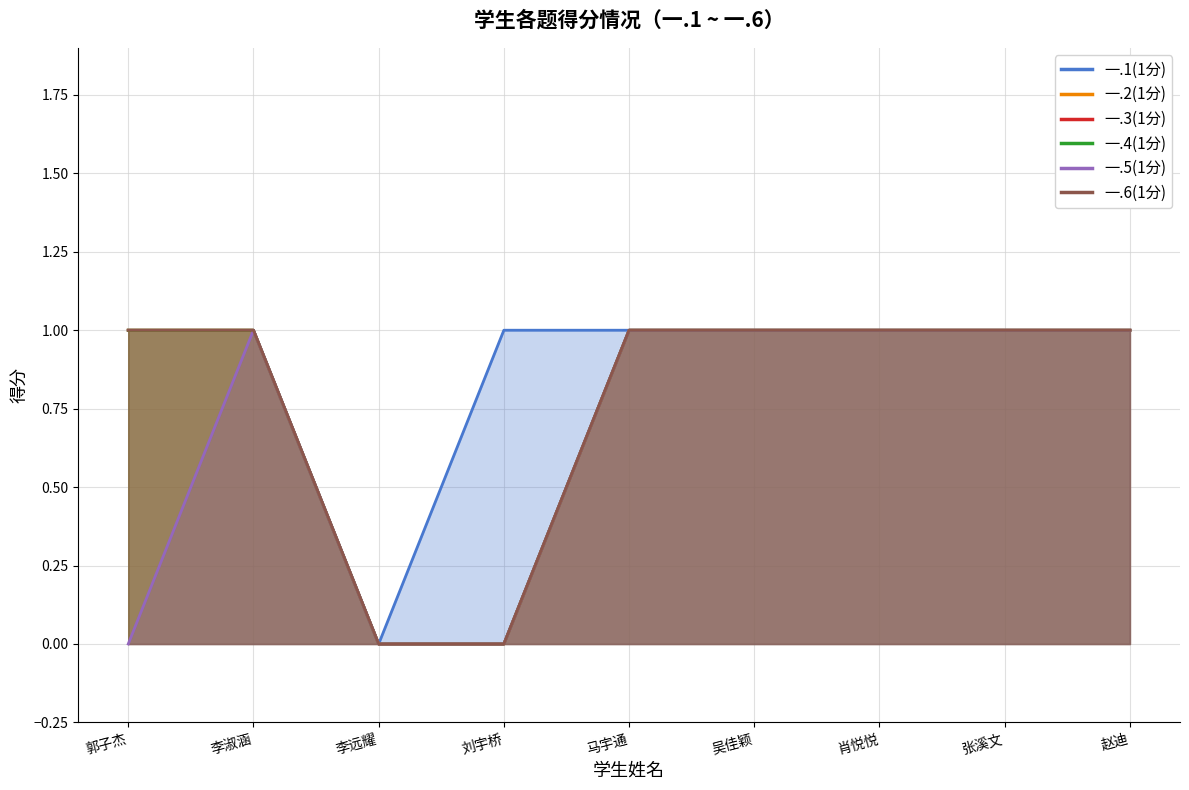

What is the value of the 一.4(1分) point at the 2nd from the left?

1